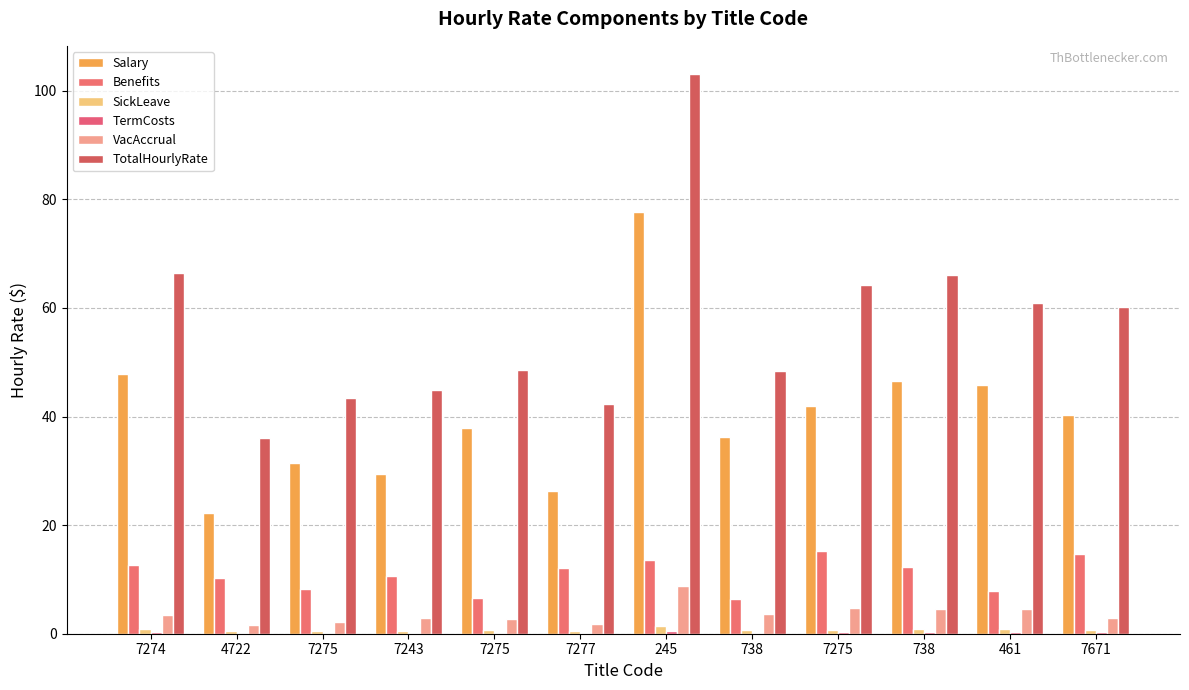

How many data points in Salary are above 40?

6